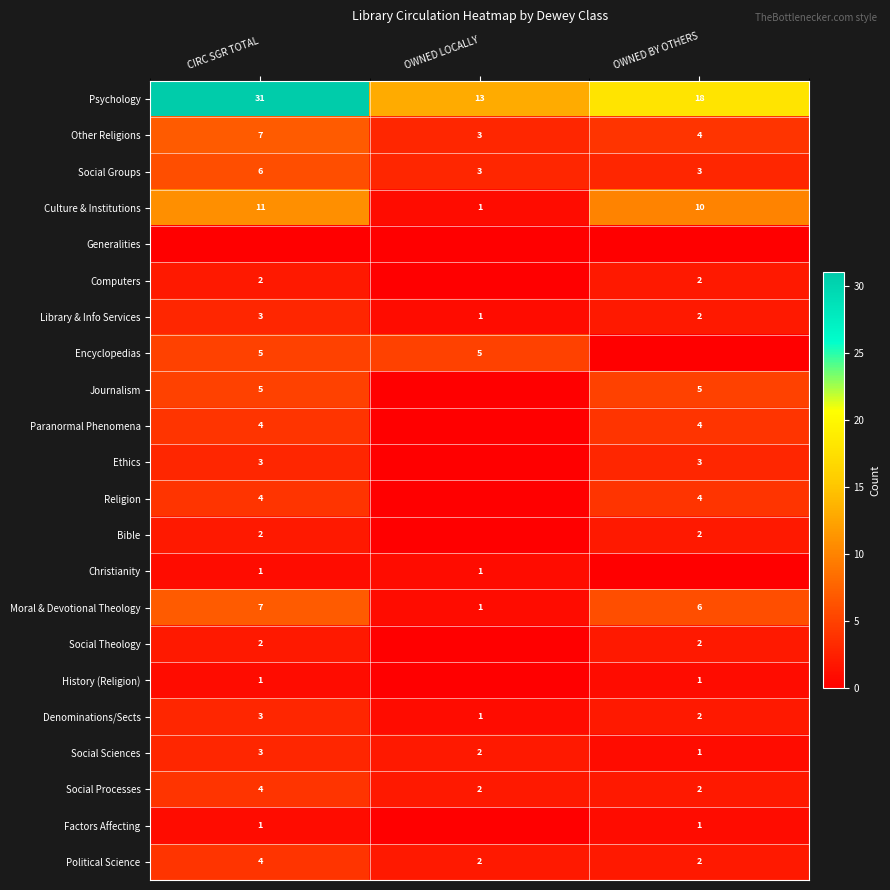

Which category has the lowest value across all series?

CIRC SGR TOTAL